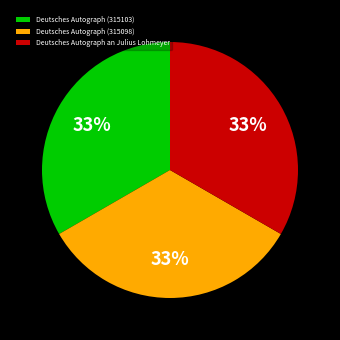

What percentage is the Deutsches Autograph an Julius Lohmeyer slice, to the nearest percent?

33%